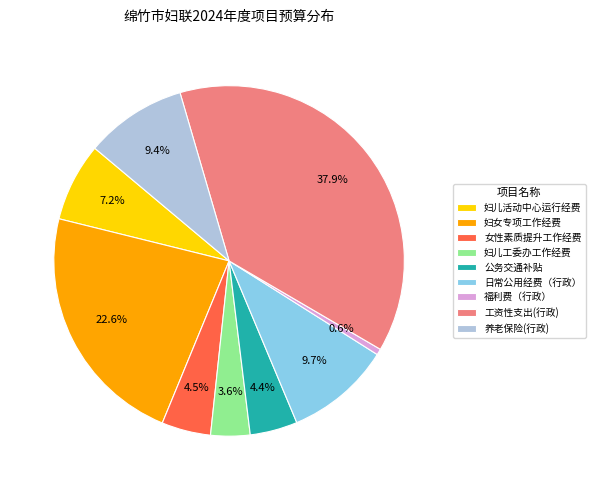

Which category has the biggest portion of the pie?

工资性支出(行政)